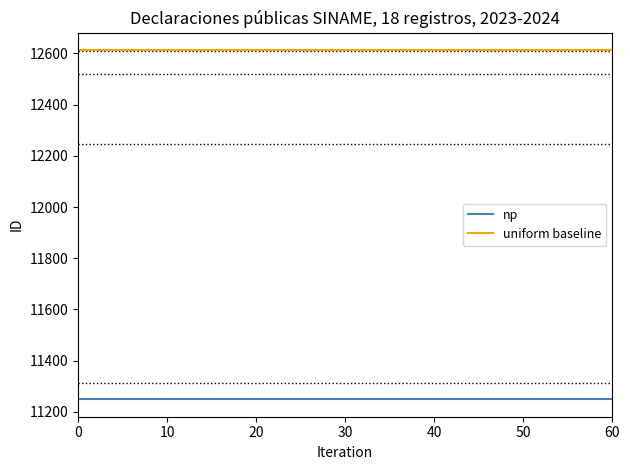

What is the average value of the np series?

11249